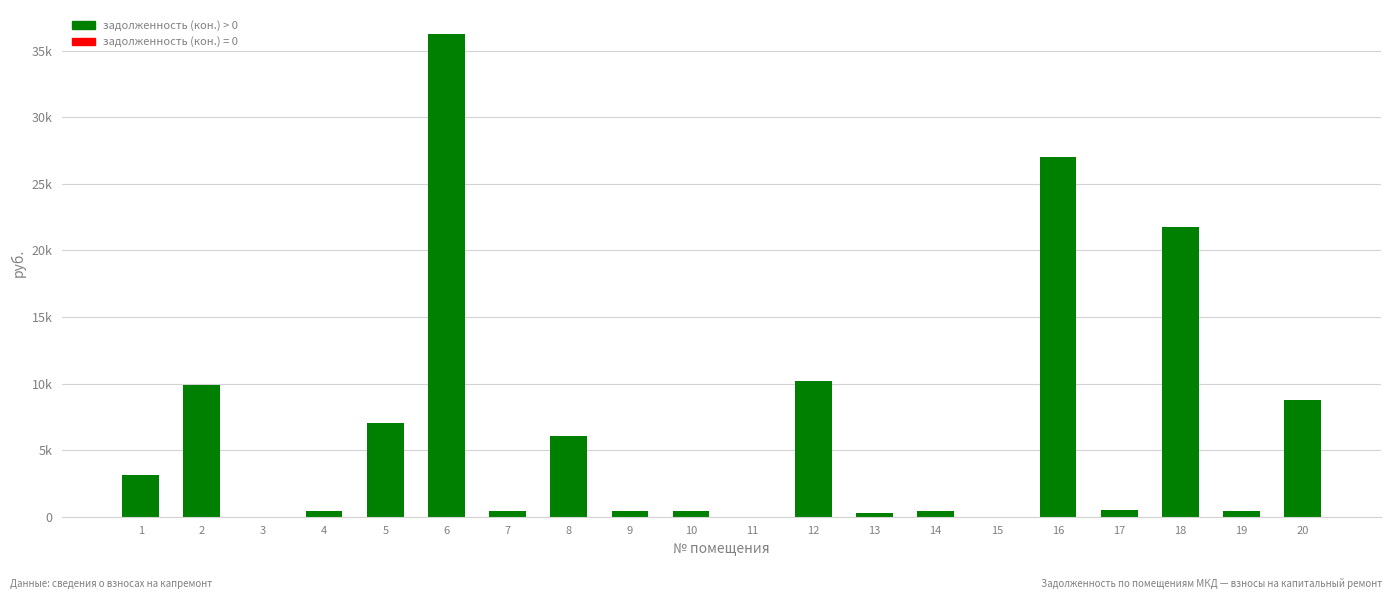

Are the bars horizontal?

No